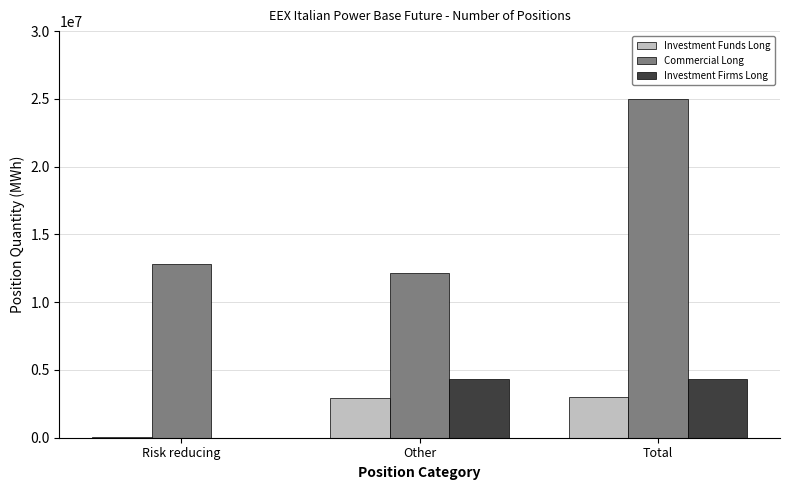

Which category has the highest value across all series?

Total